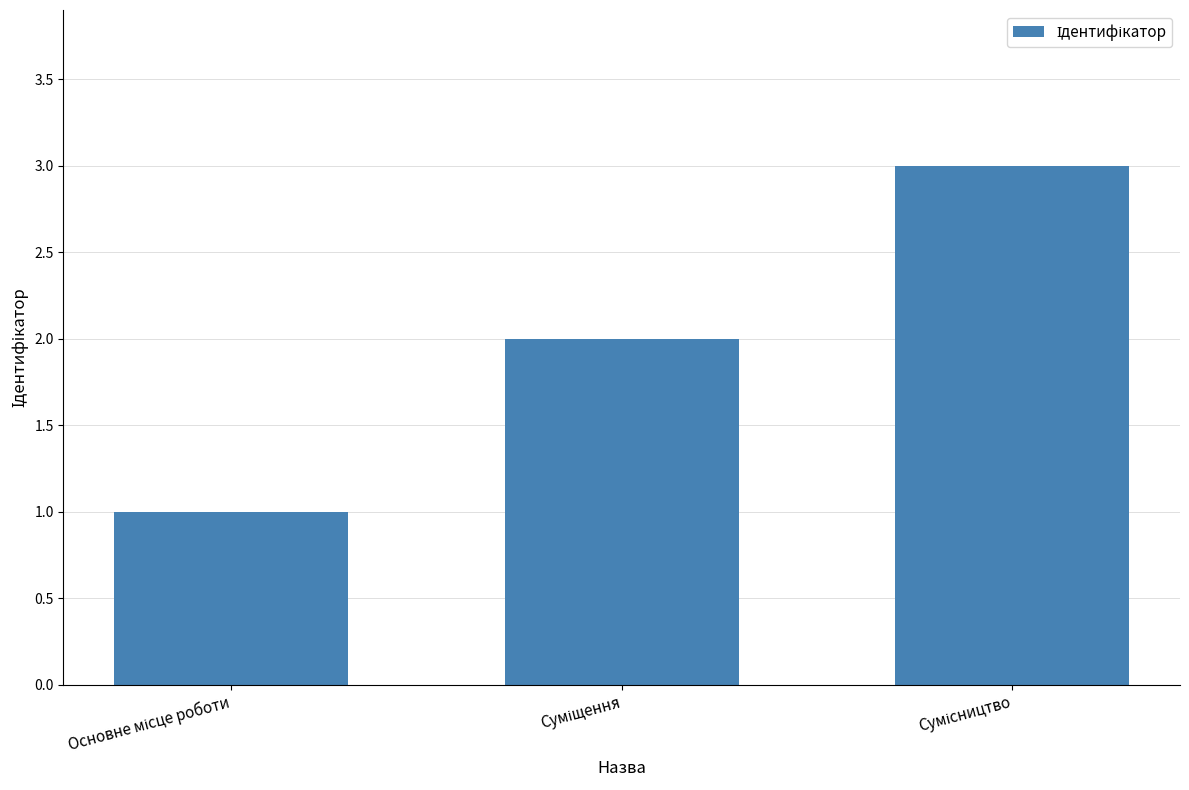

How many series are shown in this chart?

1